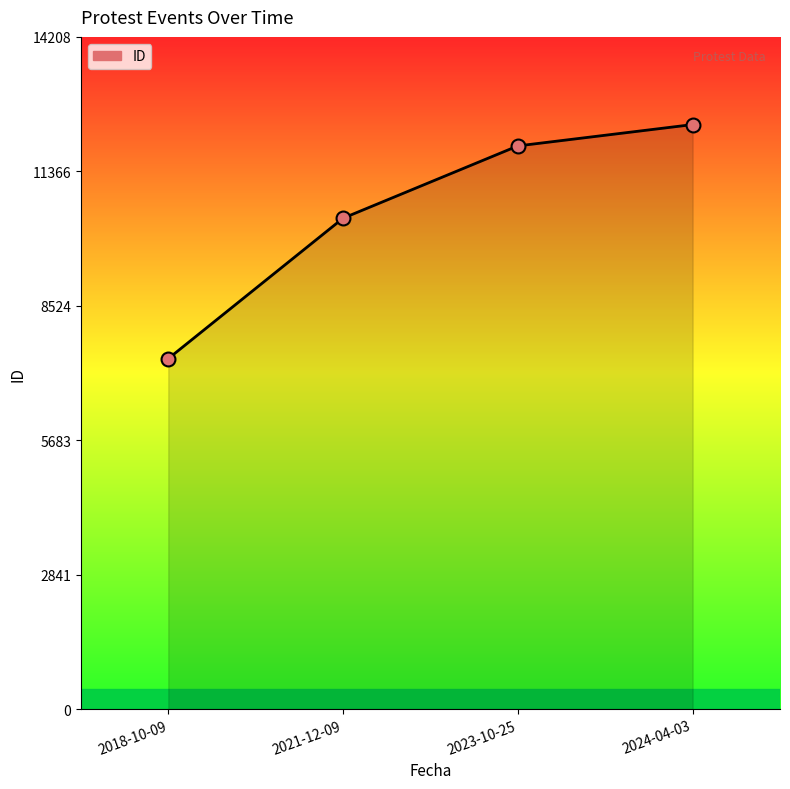

Approximately how many times larger is the value at 2021-12-09 compared to 2024-04-03?

0.8